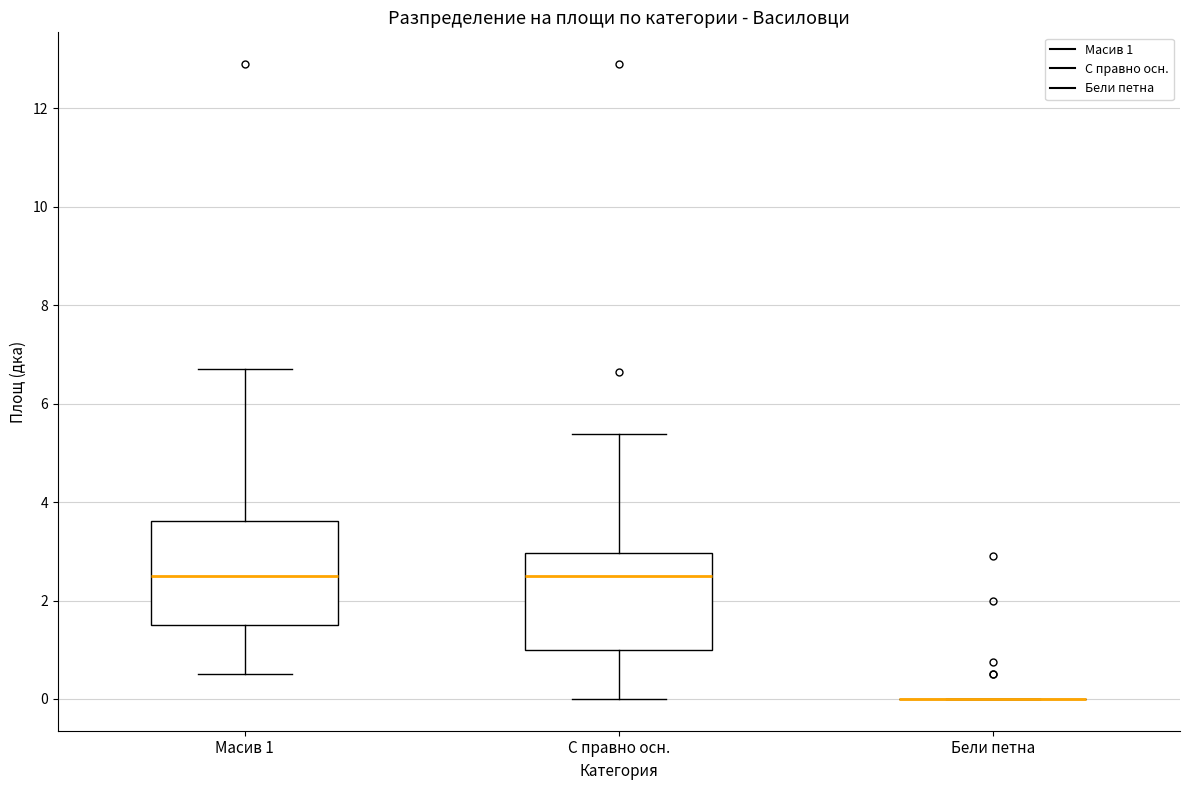

Reading left to right, read every box against the y-axis: the position of its median line, the range the box covers, and the ends of its whiskers. The values are not printed on the chart, so give them approximately, as read against the axis.

Масив 1: median 2.4, box 1.6 to 3.6, whiskers 0.4 to 6.6
С правно осн.: median 2.4, box 1.0 to 3.0, whiskers 0.0 to 5.4
Бели петна: box collapsed to a line at 0.0, whiskers 0.0 to 0.0